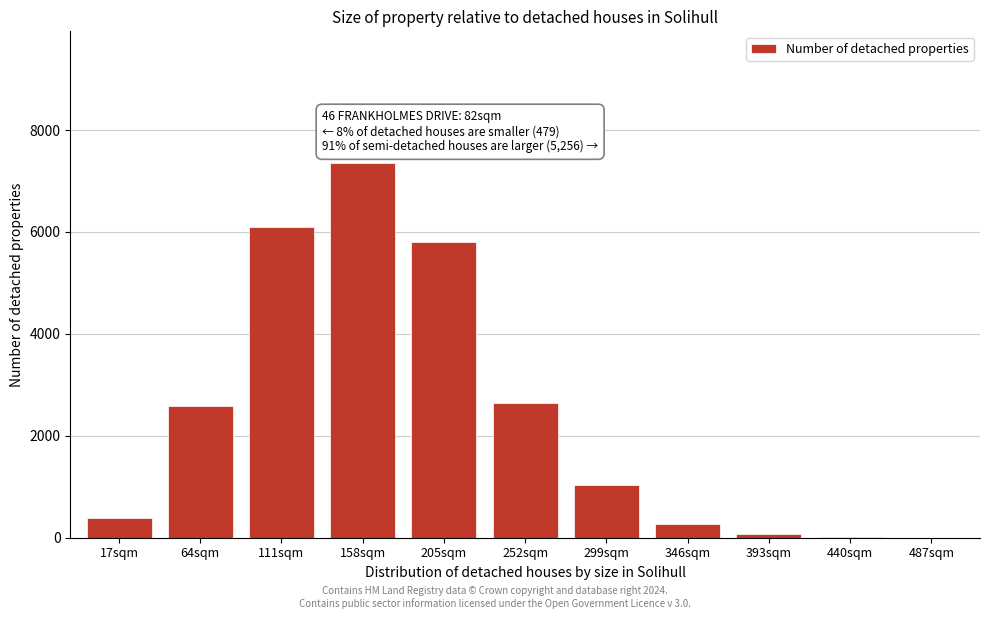

The value at 346sqm is 264. True or false?

True